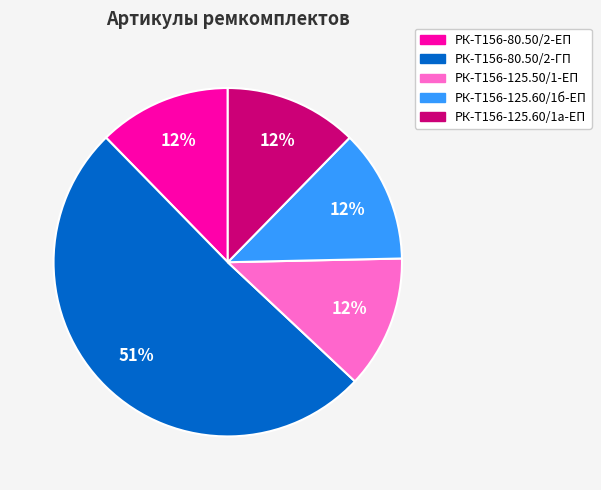

Is there a majority slice in this chart?

Yes